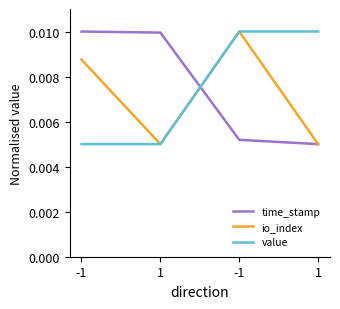

Does the chart have visible grid lines?

No